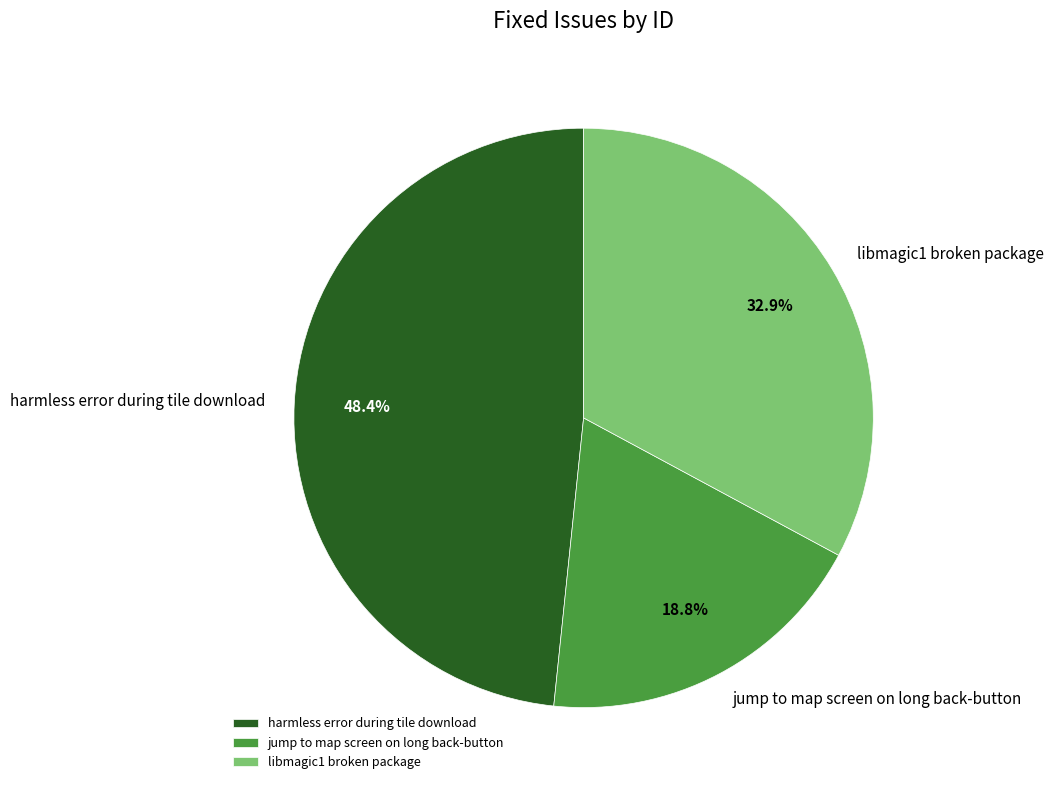

What percentage is the libmagic1 broken package slice, to the nearest percent?

33%